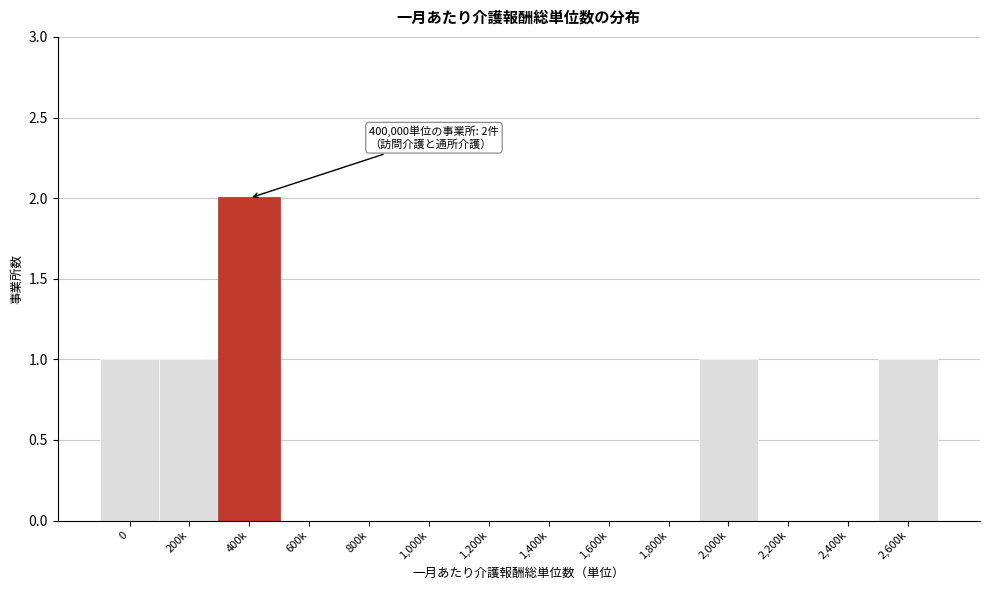

Reading left to right, list all the values displayed in this chart.

0=1	200k=1	400k=2	600k=0	800k=0	1,000k=0	1,200k=0	1,400k=0	1,600k=0	1,800k=0	2,000k=1	2,200k=0	2,400k=0	2,600k=1